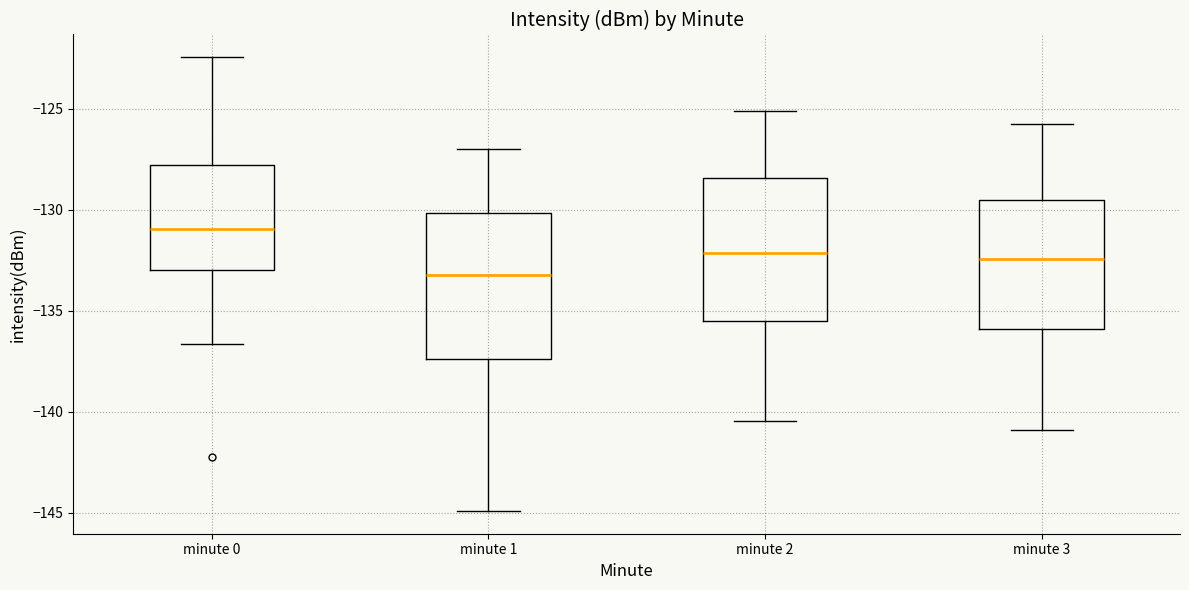

Reading left to right, read every box against the y-axis: the position of its median line, the range the box covers, and the ends of its whiskers. The values are not printed on the chart, so give them approximately, as read against the axis.

minute 0: median -131.0, box -133.0 to -128.0, whiskers -136.5 to -122.5
minute 1: median -133.0, box -137.5 to -130.0, whiskers -145.0 to -127.0
minute 2: median -132.0, box -135.5 to -128.5, whiskers -140.5 to -125.0
minute 3: median -132.5, box -136.0 to -129.5, whiskers -141.0 to -126.0